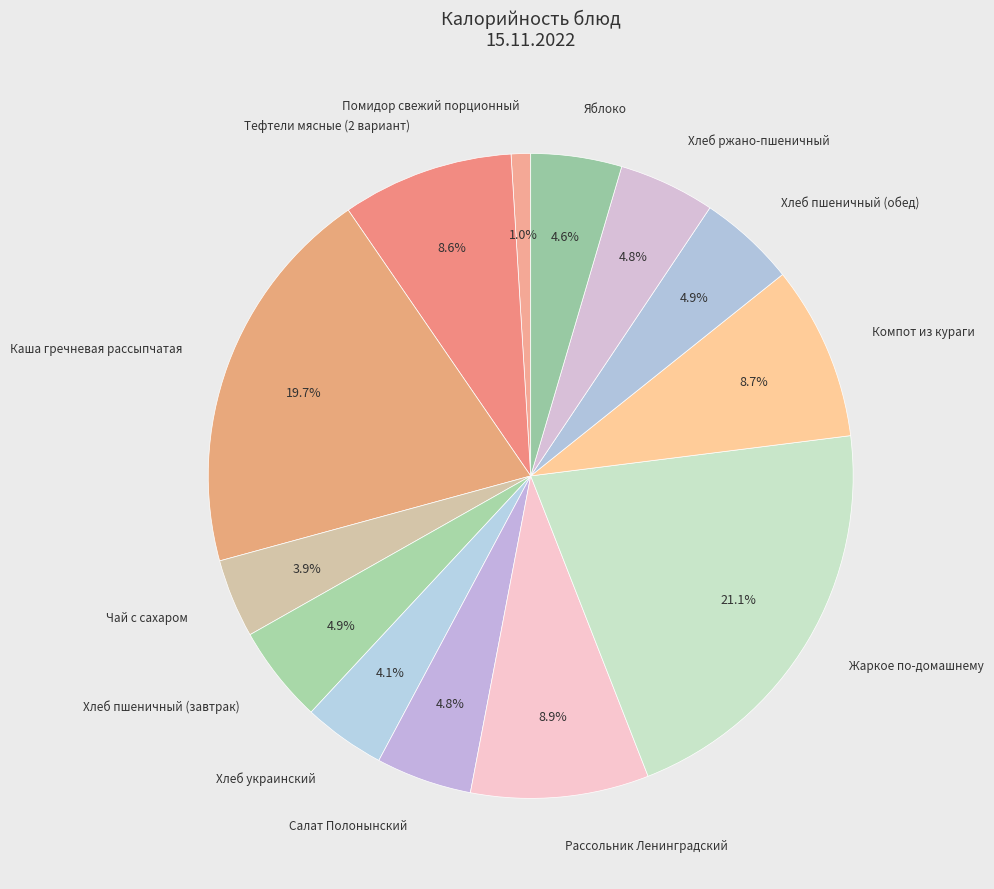

To the nearest percent, what is the difference between the largest and smallest slice percentages?

20%